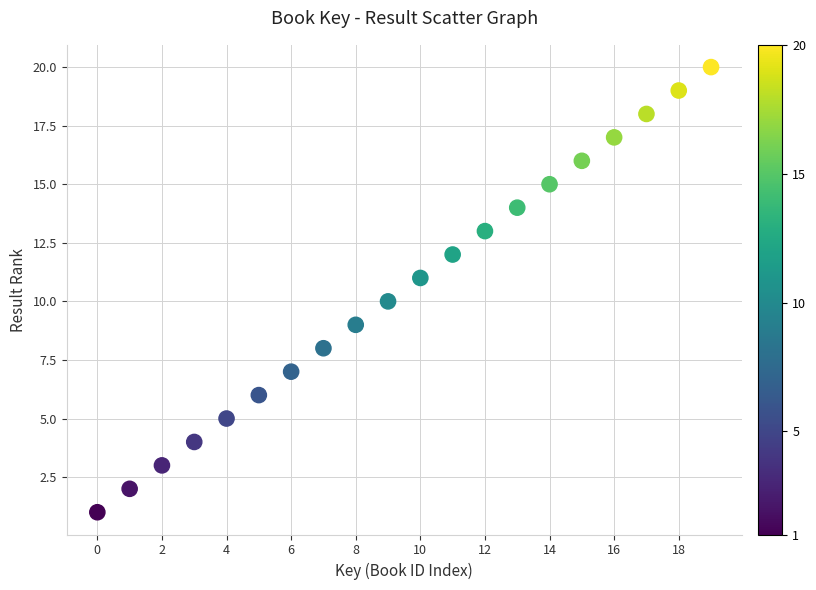

What is the range of Y values (max minus min)?

19